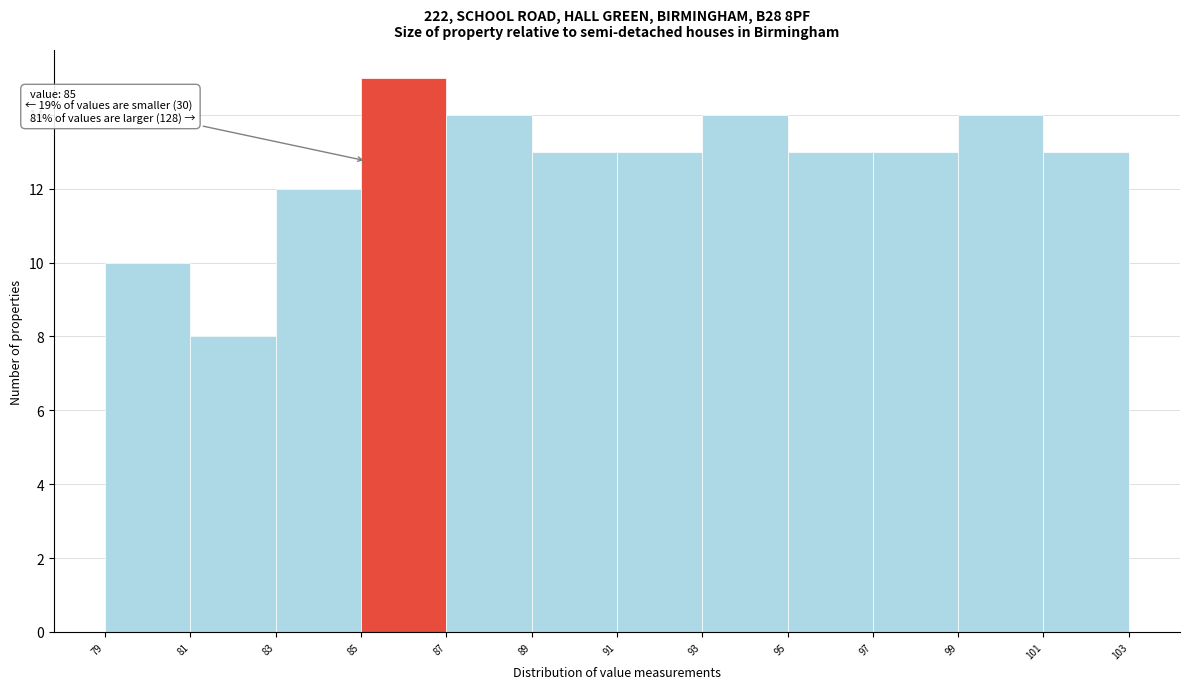

Which range on the x-axis has the tallest bar?

85 to 87